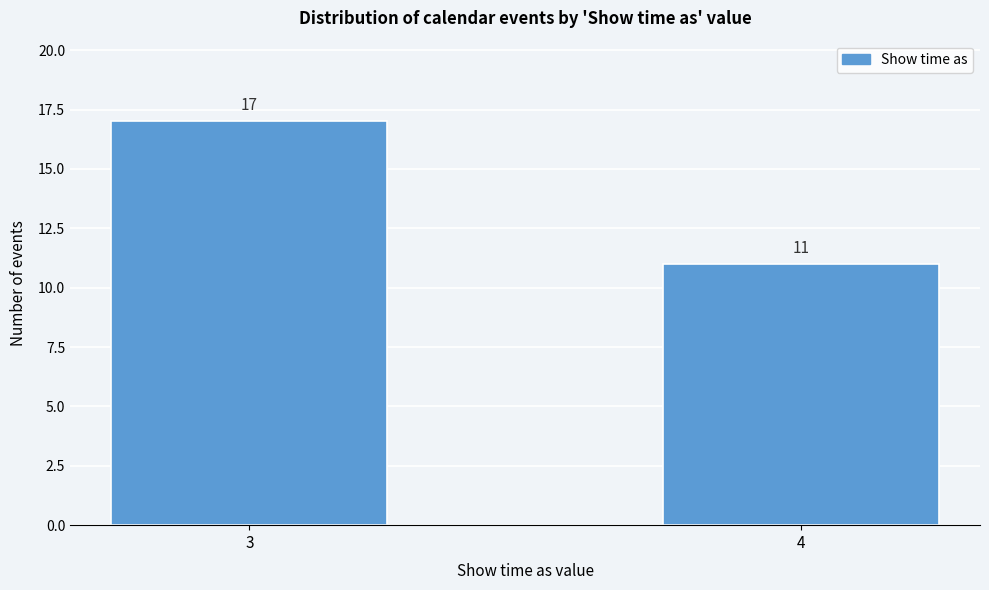

Reading right to left, extract all data points from this chart.

11	17